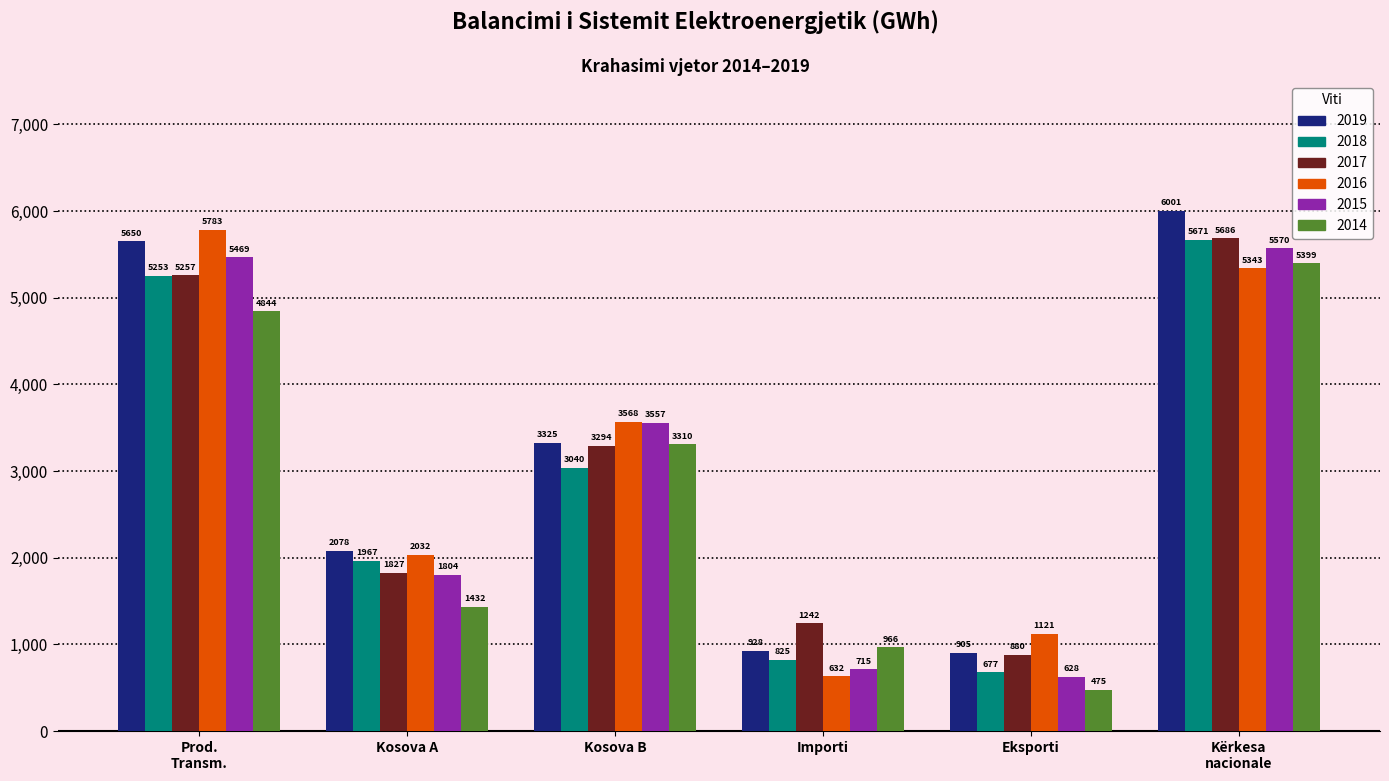

Count the number of data series in this chart.

6